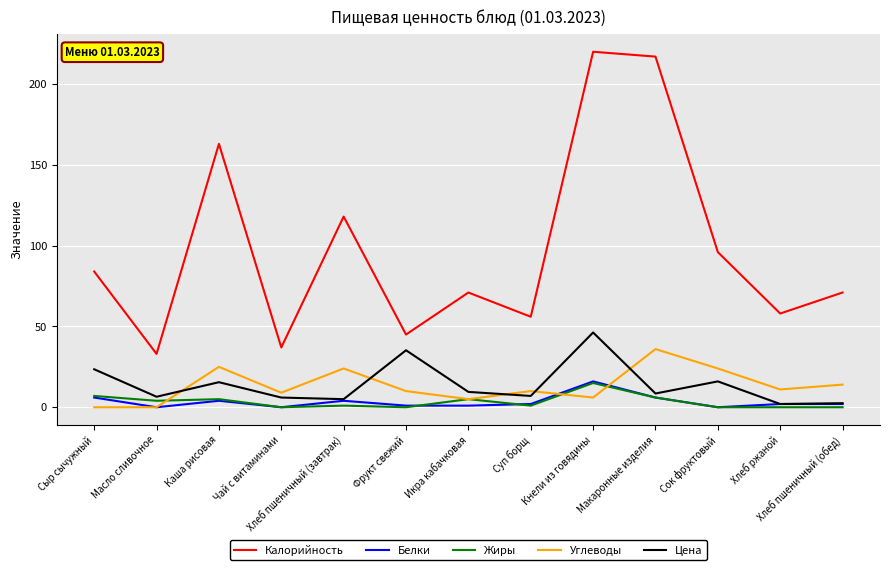

Is it true that Калорийность equals 52.0 at Сыр сычужный?

False